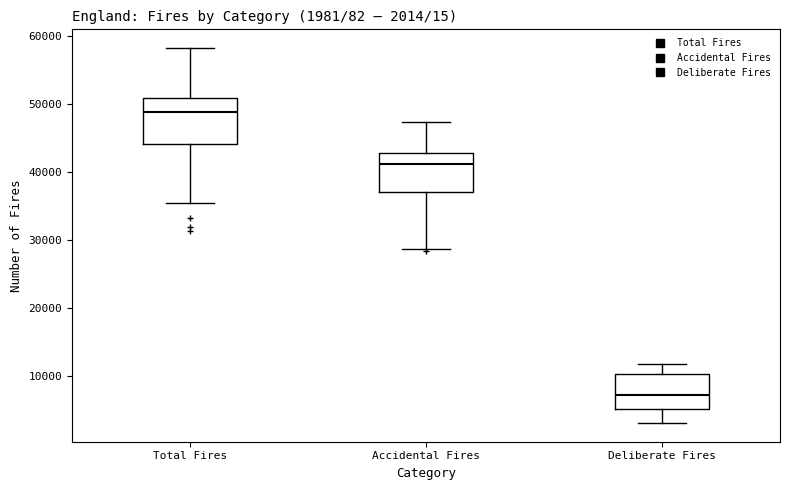

Which box's median line is the lowest?

Deliberate Fires